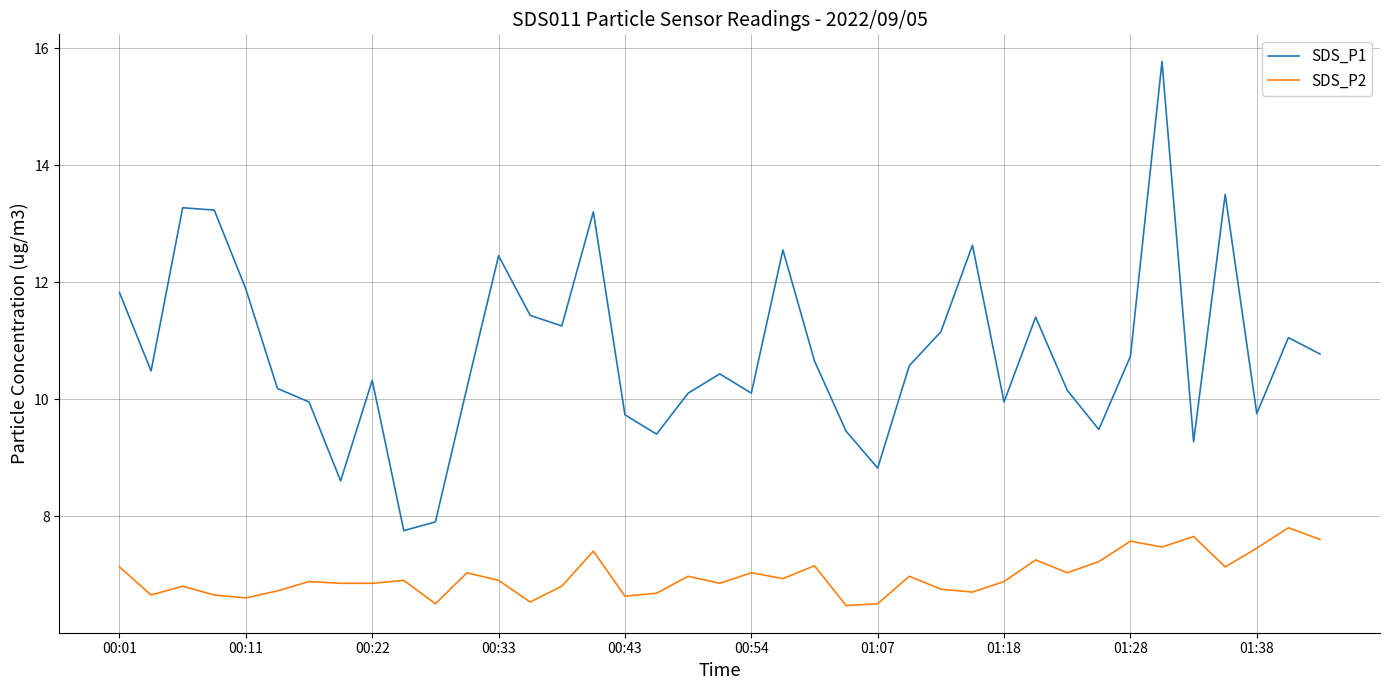

What is the maximum value shown in the chart?

15.8